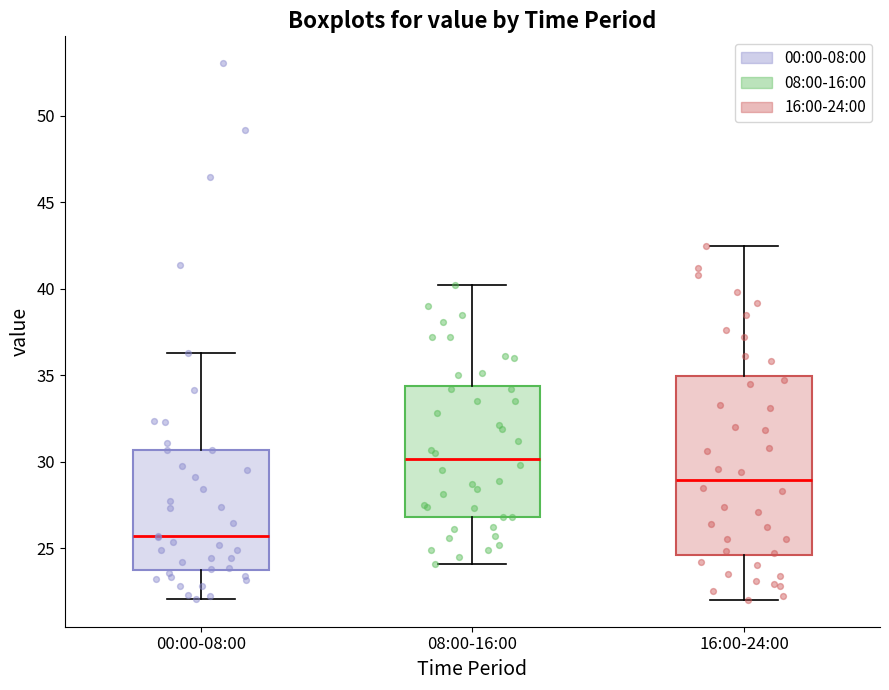

Which box is the tallest, from its lower edge to its upper edge?

16:00-24:00